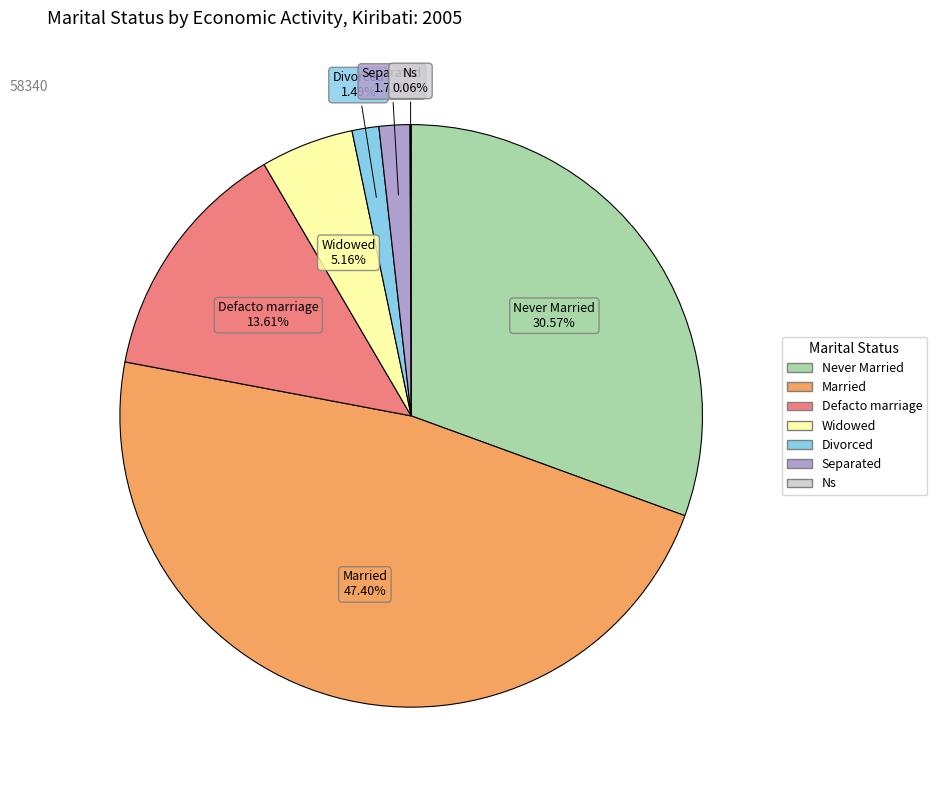

To the nearest percent, what is the average slice percentage?

14%